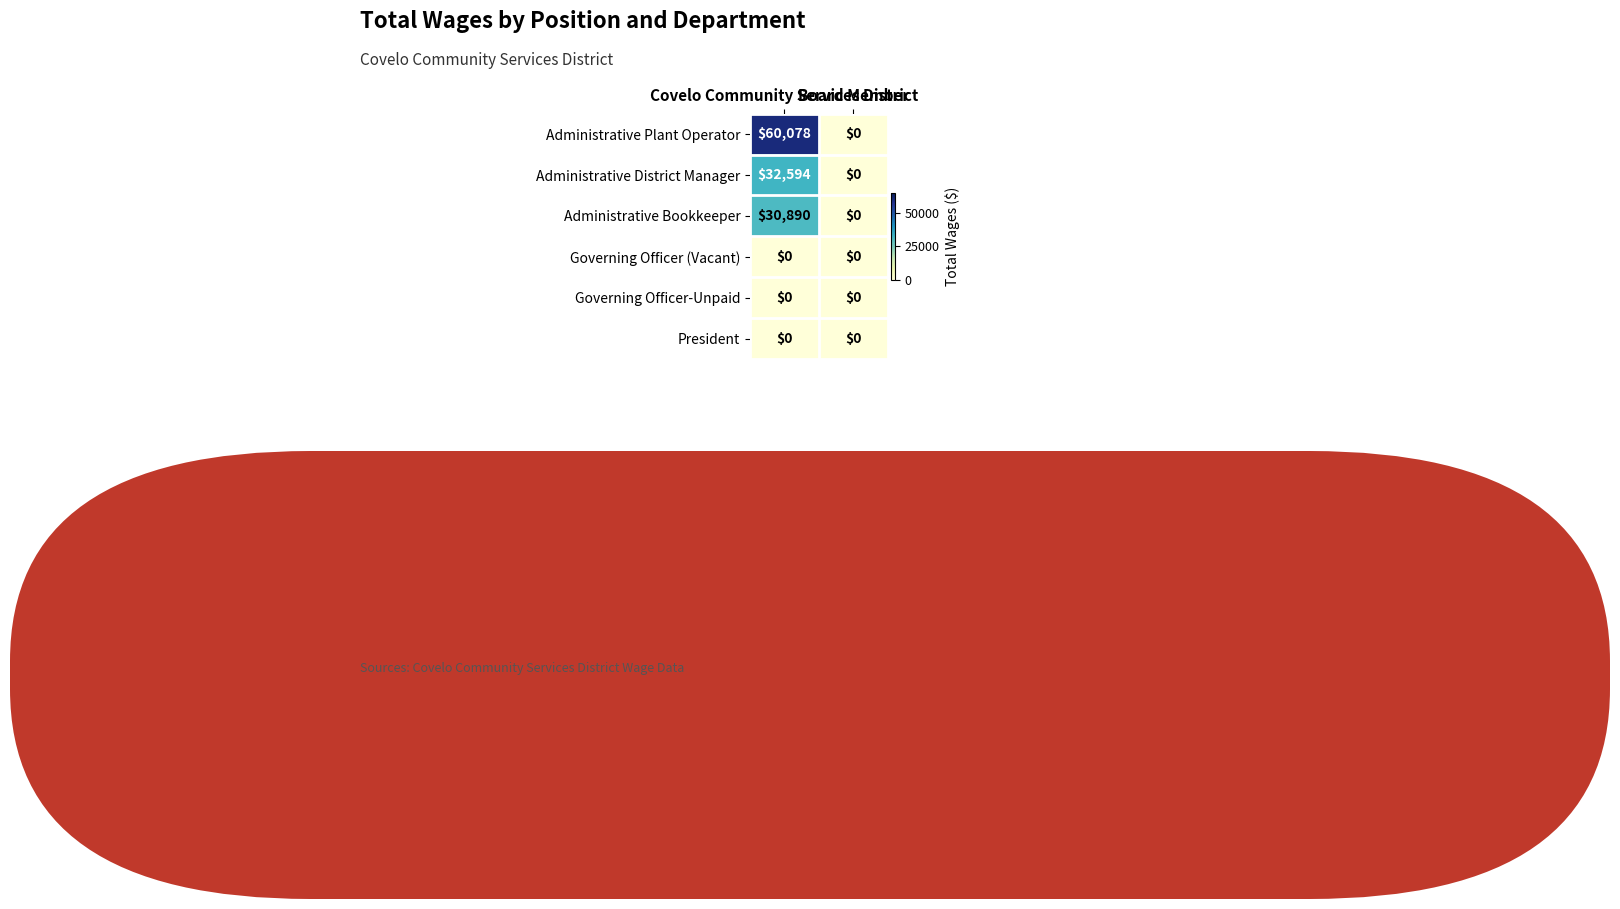

Which series has the largest range (max minus min)?

Administrative Plant Operator